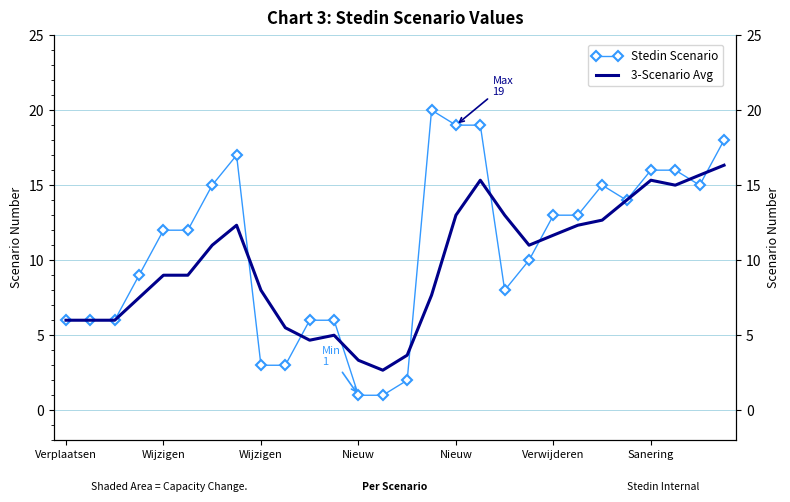

What is the approximate value of Stedin Scenario at 10?

6.0